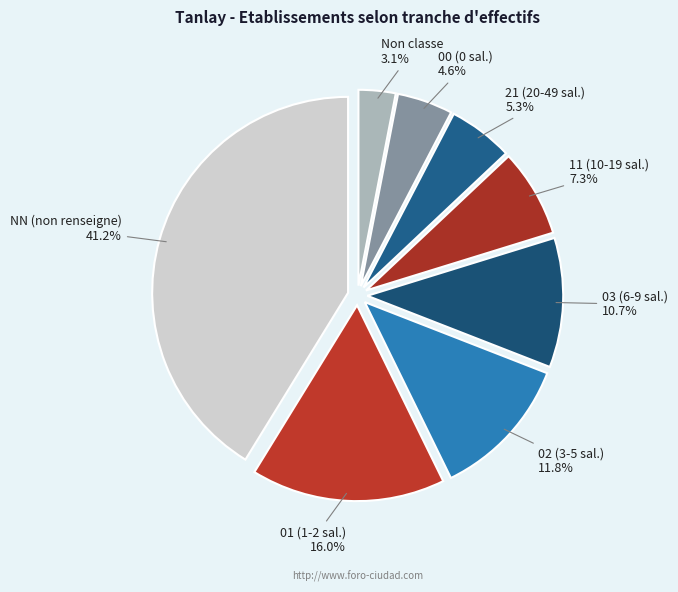

What is the smallest slice in the pie chart?

Non classe